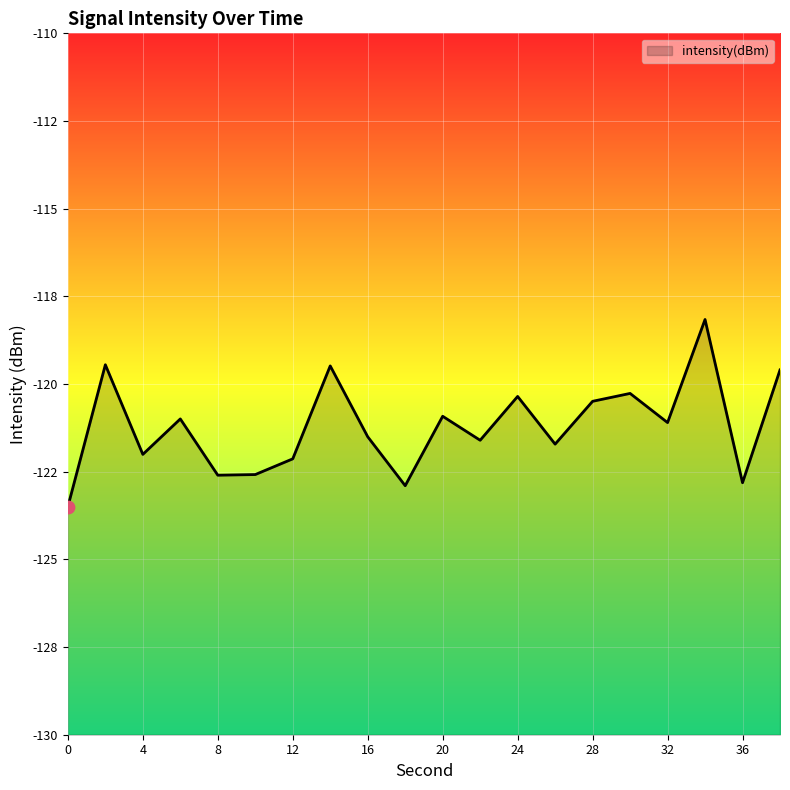

What is the change in value from 22 to 32?

+0.5